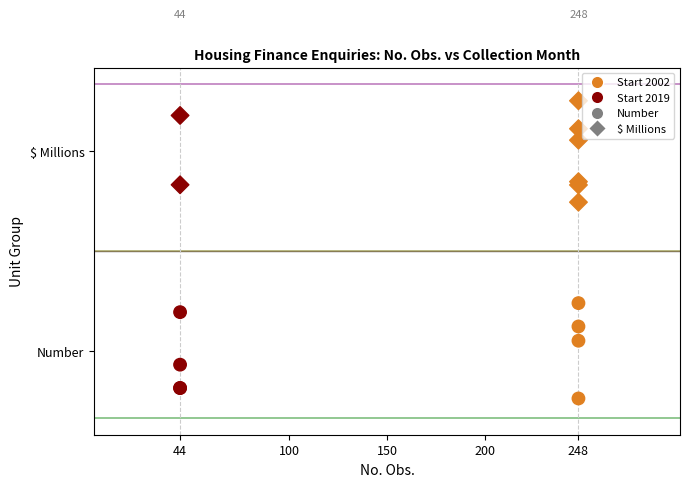

Which series has the widest spread of Y values?

$ Millions